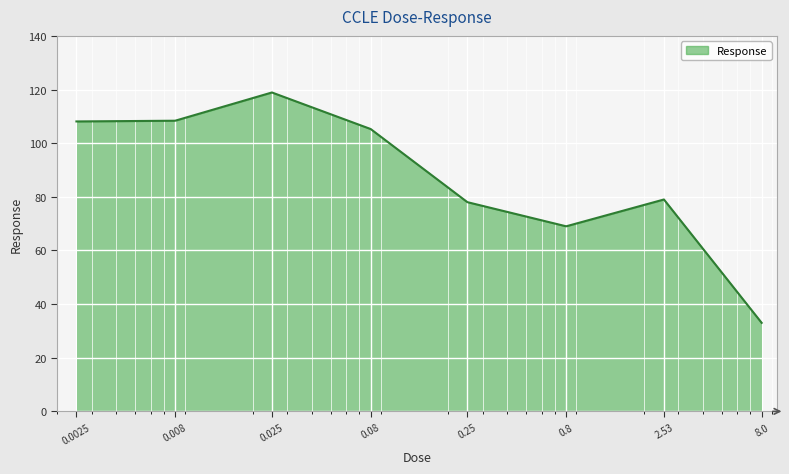

What is the difference between the maximum and minimum values?

85.9